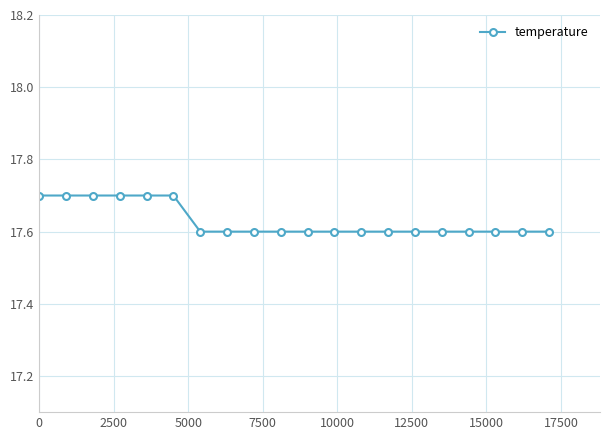

Count the values in the range 17 to 18.

20